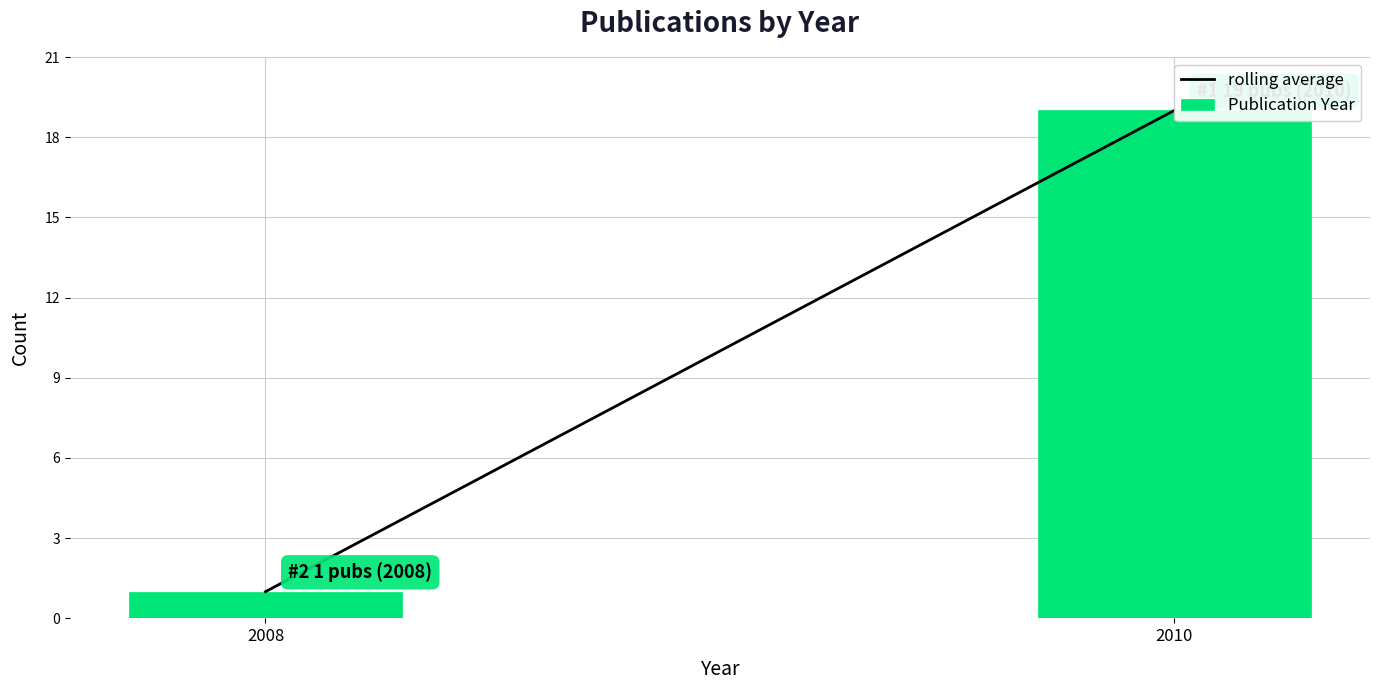

Reading left to right, transcribe all the data shown in this chart.

1	19